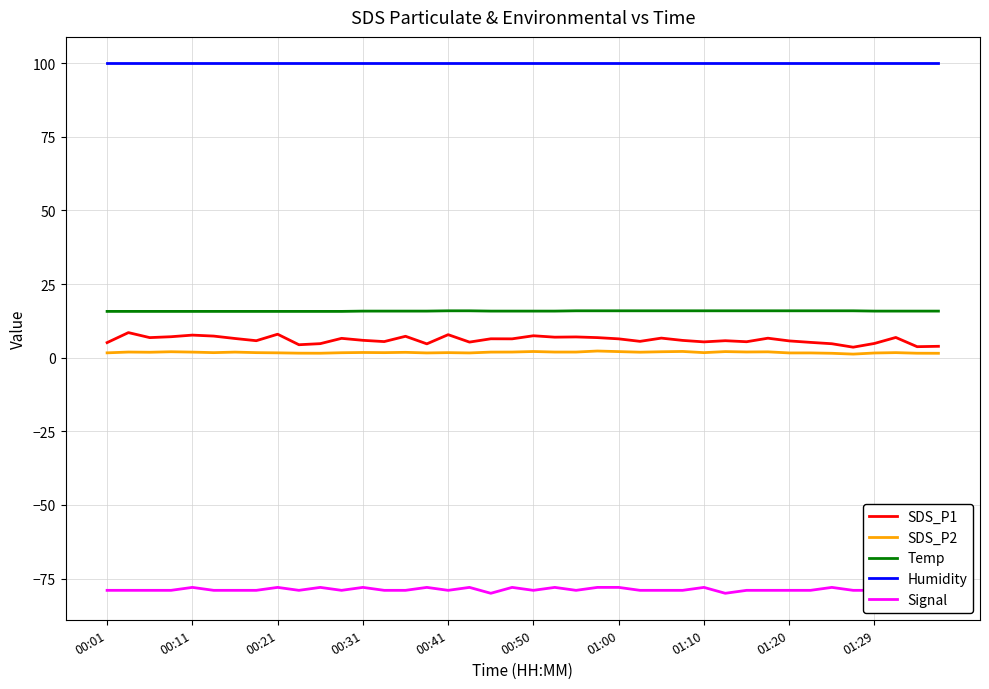

The value of Temp at 00:50 is 15.8. True or false?

True